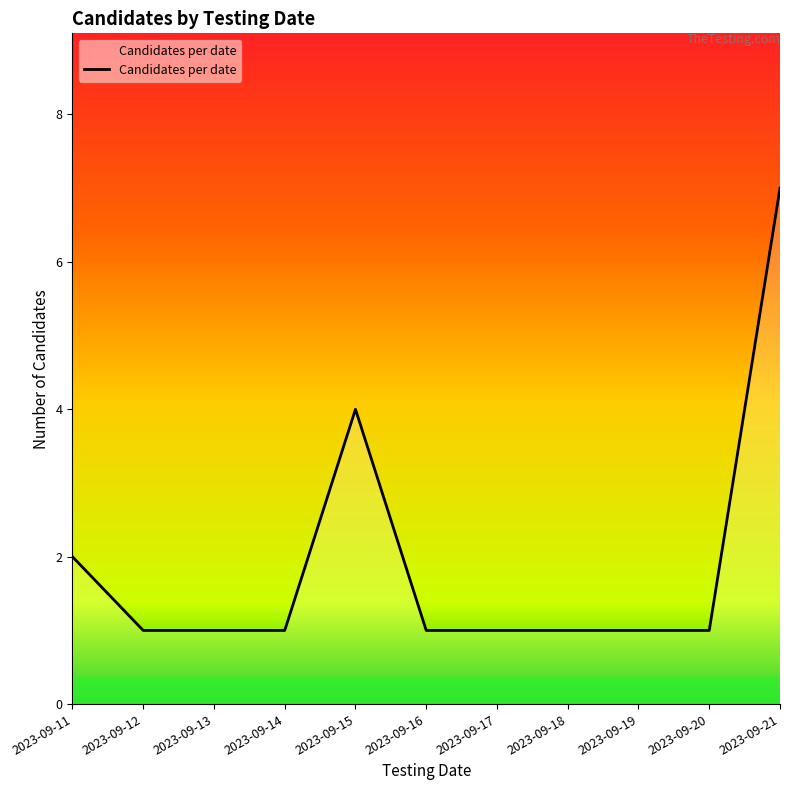

The value at 2023-09-13 is 1. True or false?

True